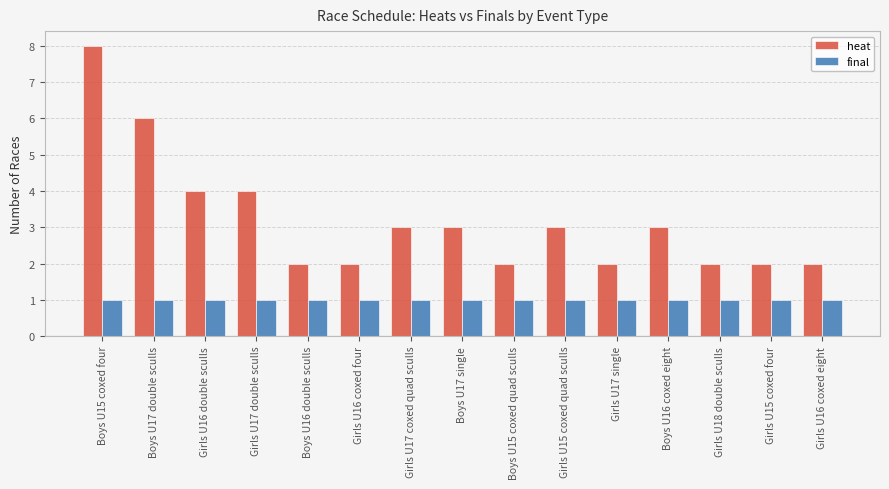

How many categories are shown in the chart?

15